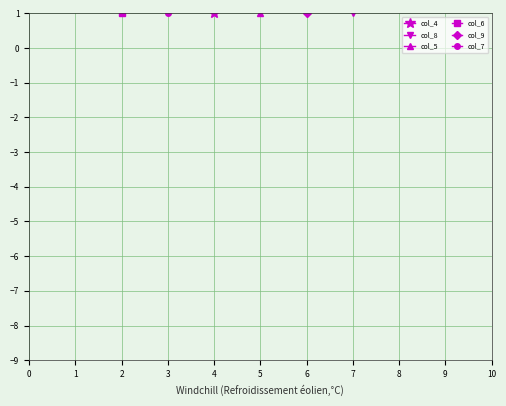

The col_5 series shows 9 at 3. True or false?

False